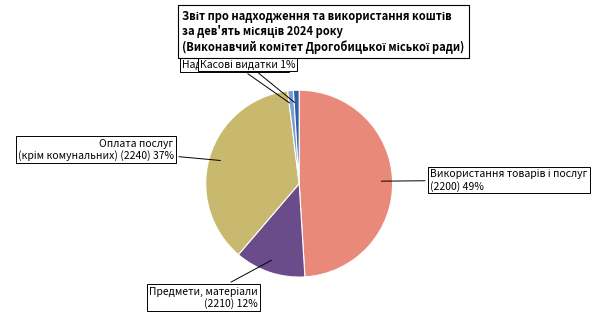

How many slices are in this pie chart?

5